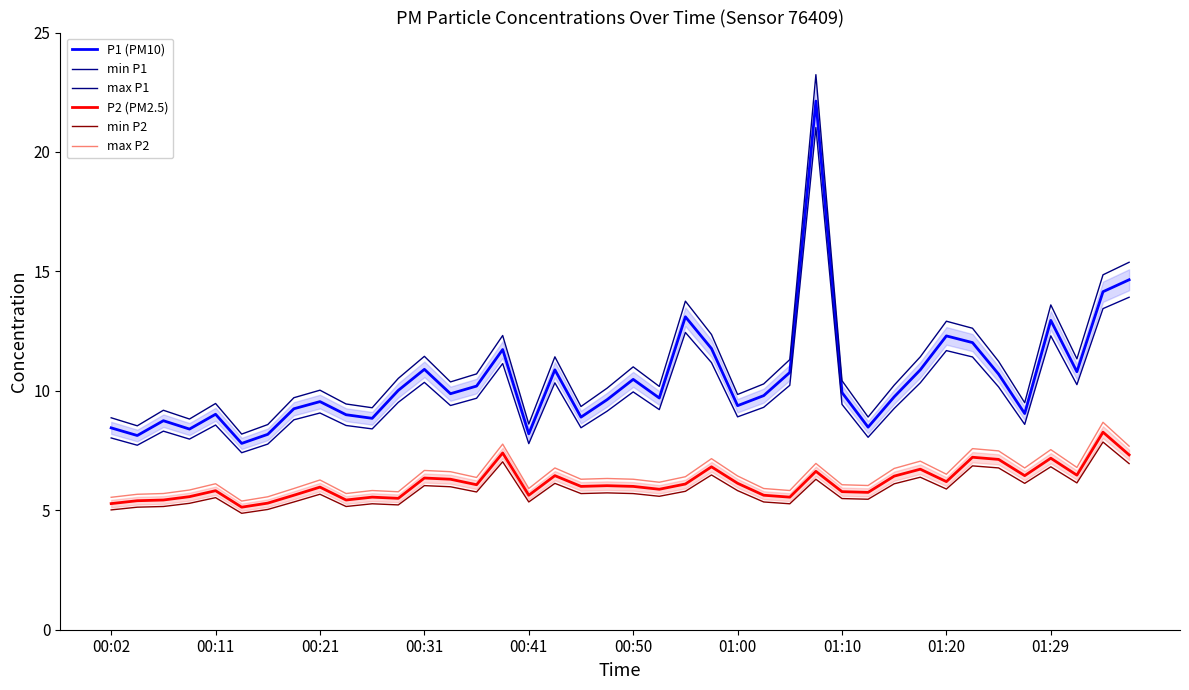

How many data points in min P2 are less than 5?

1